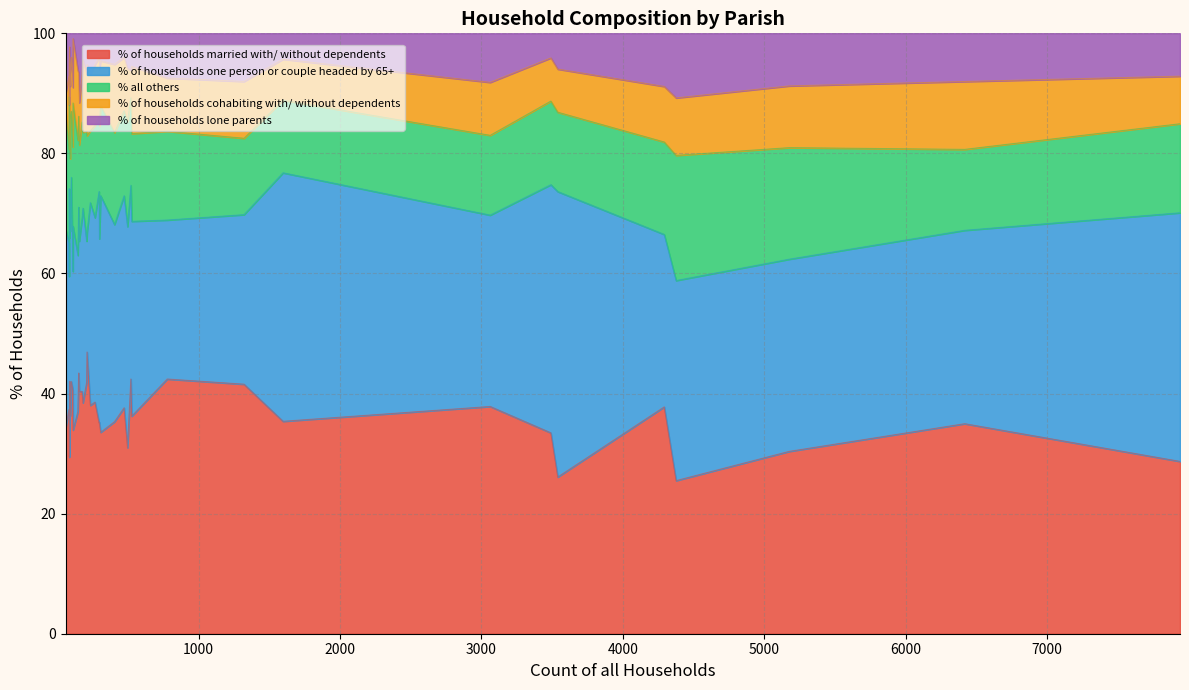

What value does the % of households married with/ without dependents series have at Wimborne St. Giles?

37.0